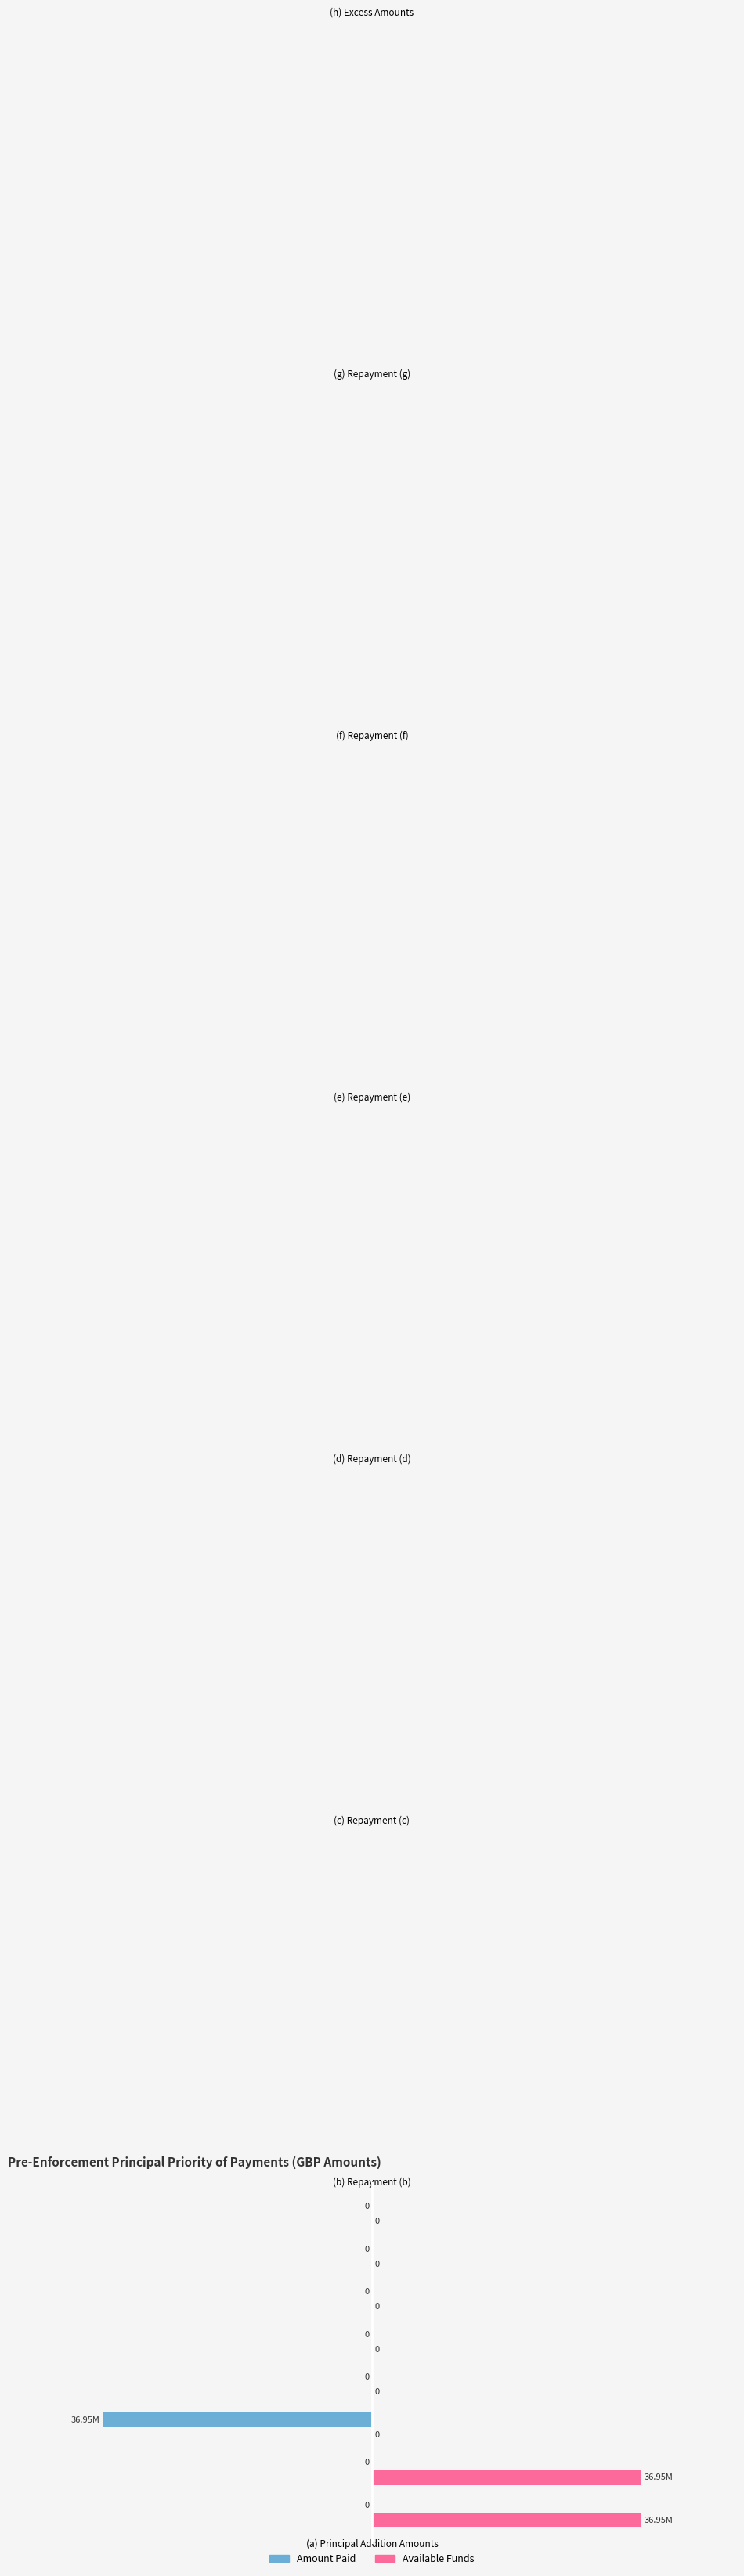

Which series changed the most between (b) Repayment (b) and (d) Repayment (d)?

Available Funds